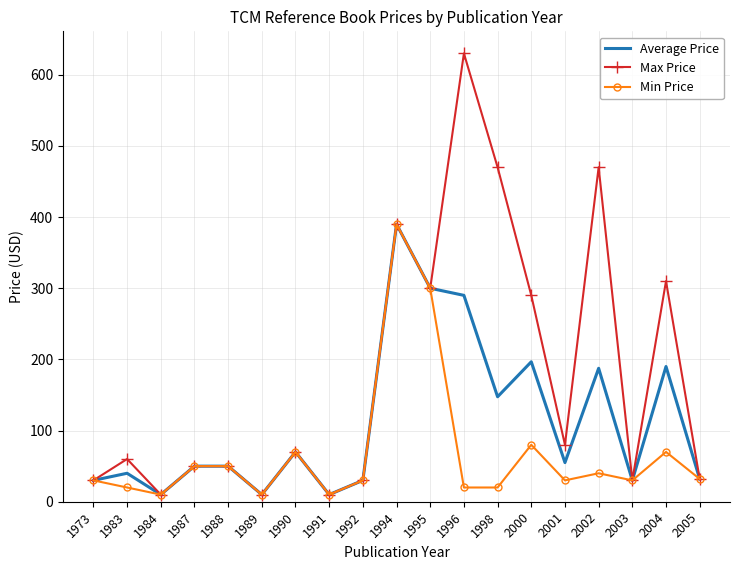

What is the spread (max minus min) of values at 2001?

50.0